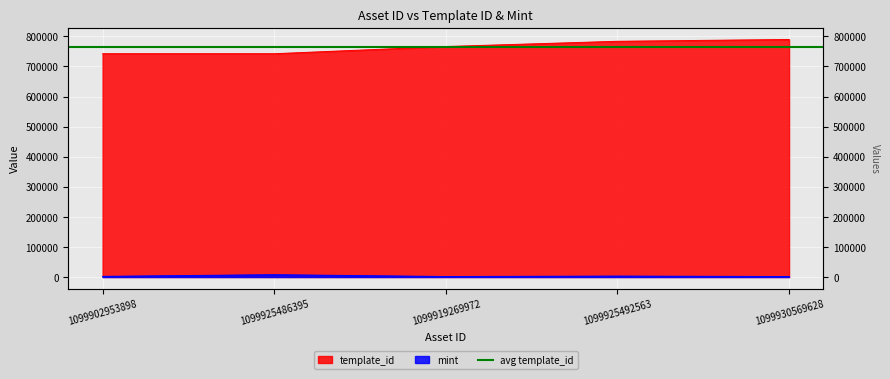

True or false: template_id has a value of 789638 at 1099930569628.

True